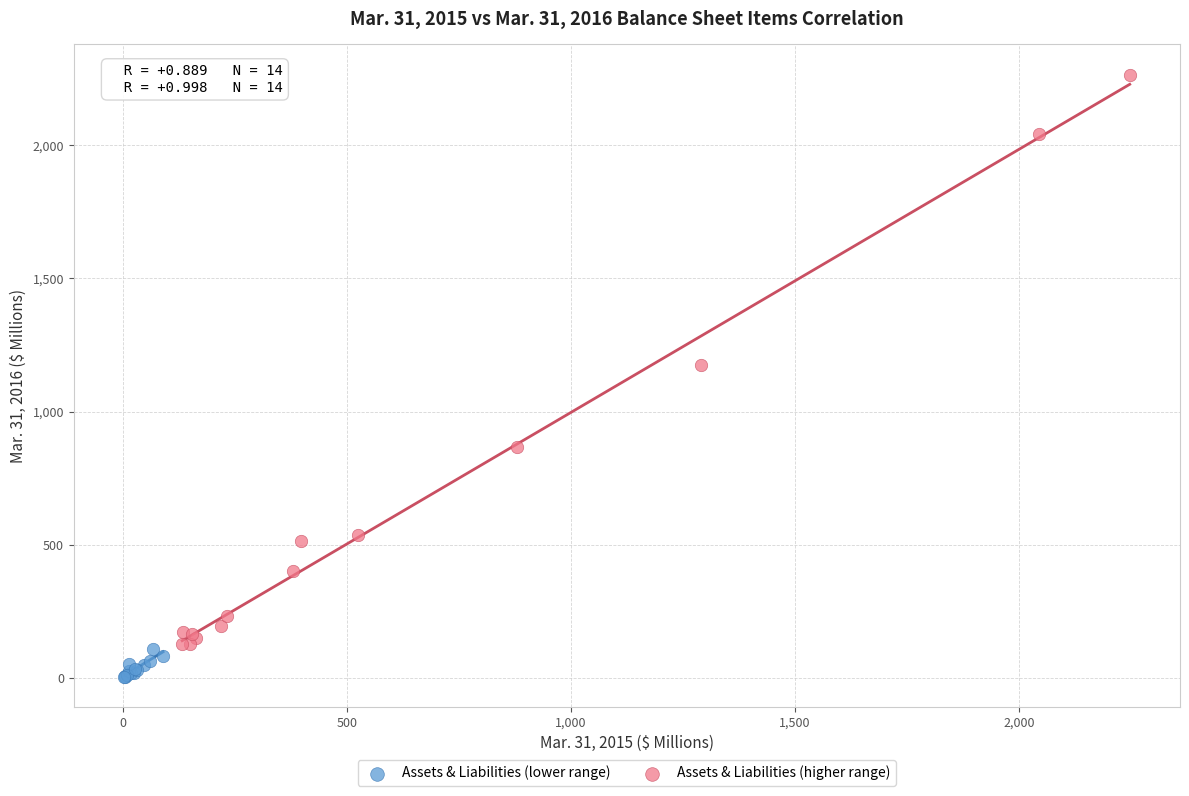

Which series contains the highest Y value?

Assets & Liabilities (higher range)